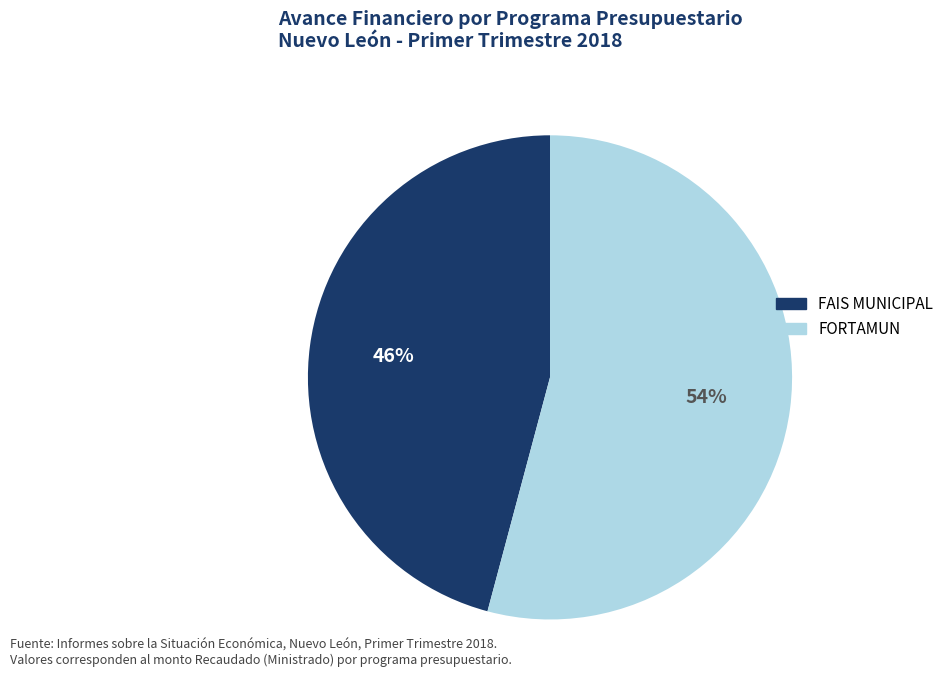

Is it true that FAIS MUNICIPAL is 46% of the pie?

True